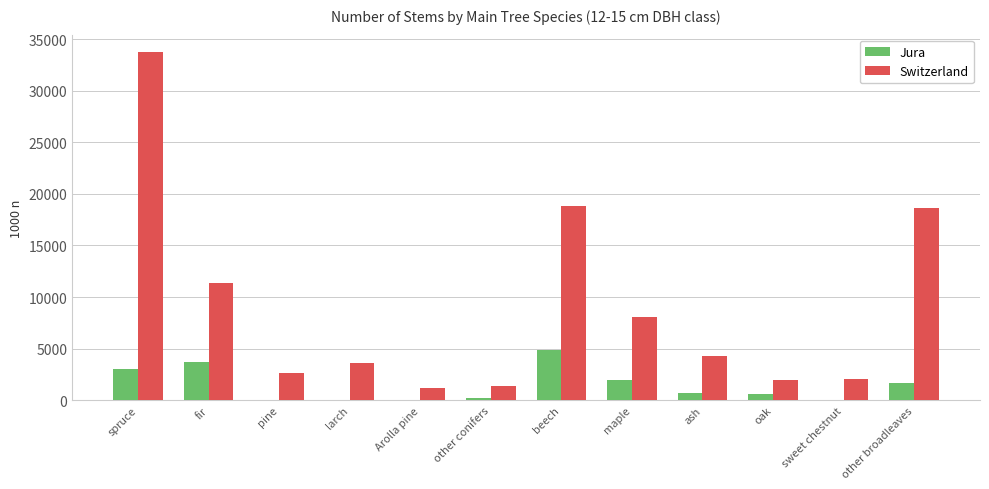

Is the value of Jura at other broadleaves greater than the value of Switzerland at oak?

No